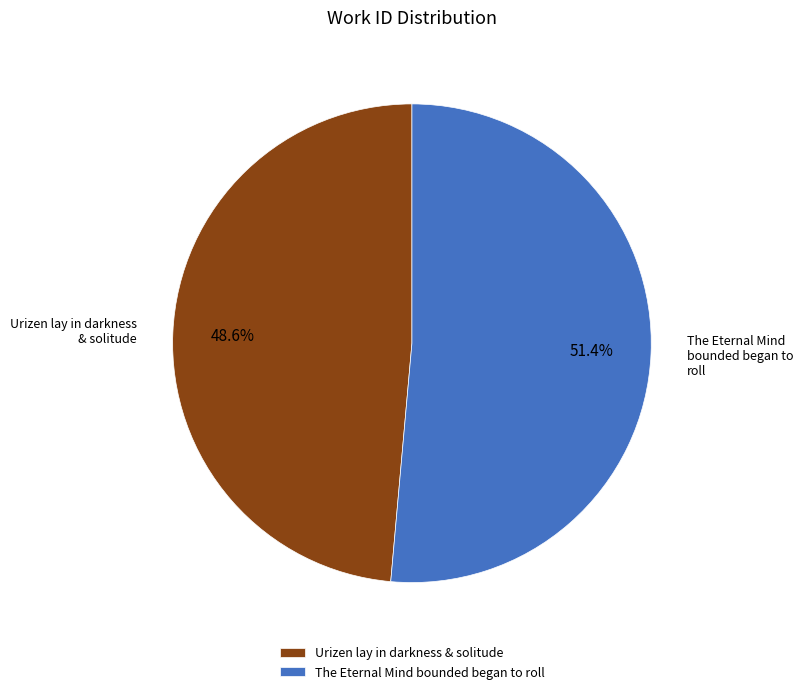

How many slices are in this pie chart?

2